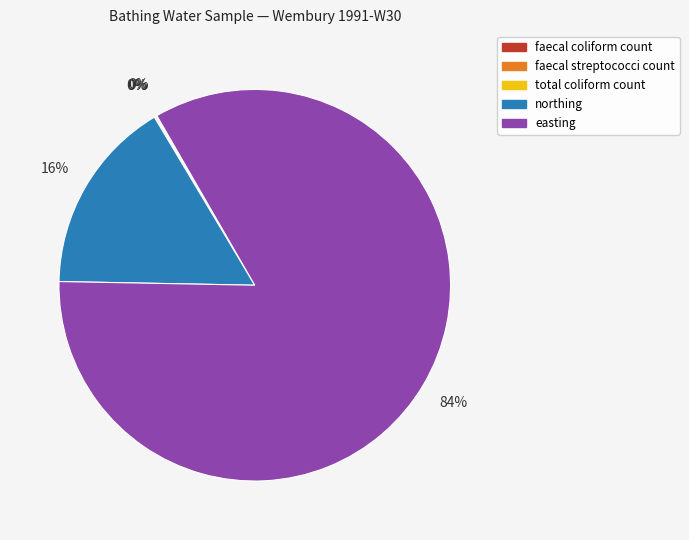

To the nearest percent, what is the difference between the largest and smallest slice percentages?

84%